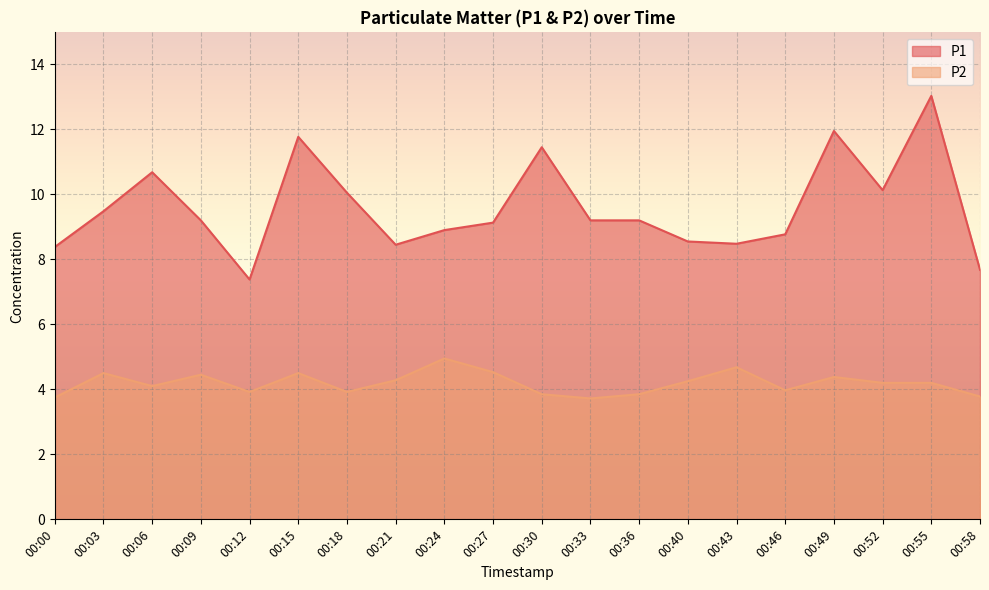

Reading left to right, extract all data points from this chart.

P1: 00:00=8.4	00:03=9.5	00:06=10.7	00:09=9.2	00:12=7.4	00:15=11.8	00:18=10.1	00:21=8.4	00:24=8.9	00:27=9.1	00:30=11.4	00:33=9.2	00:36=9.2	00:40=8.6	00:43=8.5	00:46=8.8	00:49=11.9	00:52=10.1	00:55=13.0	00:58=7.7
P2: 00:00=3.8	00:03=4.5	00:06=4.1	00:09=4.5	00:12=3.9	00:15=4.5	00:18=3.9	00:21=4.3	00:24=5.0	00:27=4.5	00:30=3.9	00:33=3.7	00:36=3.9	00:40=4.2	00:43=4.7	00:46=4.0	00:49=4.4	00:52=4.2	00:55=4.2	00:58=3.8